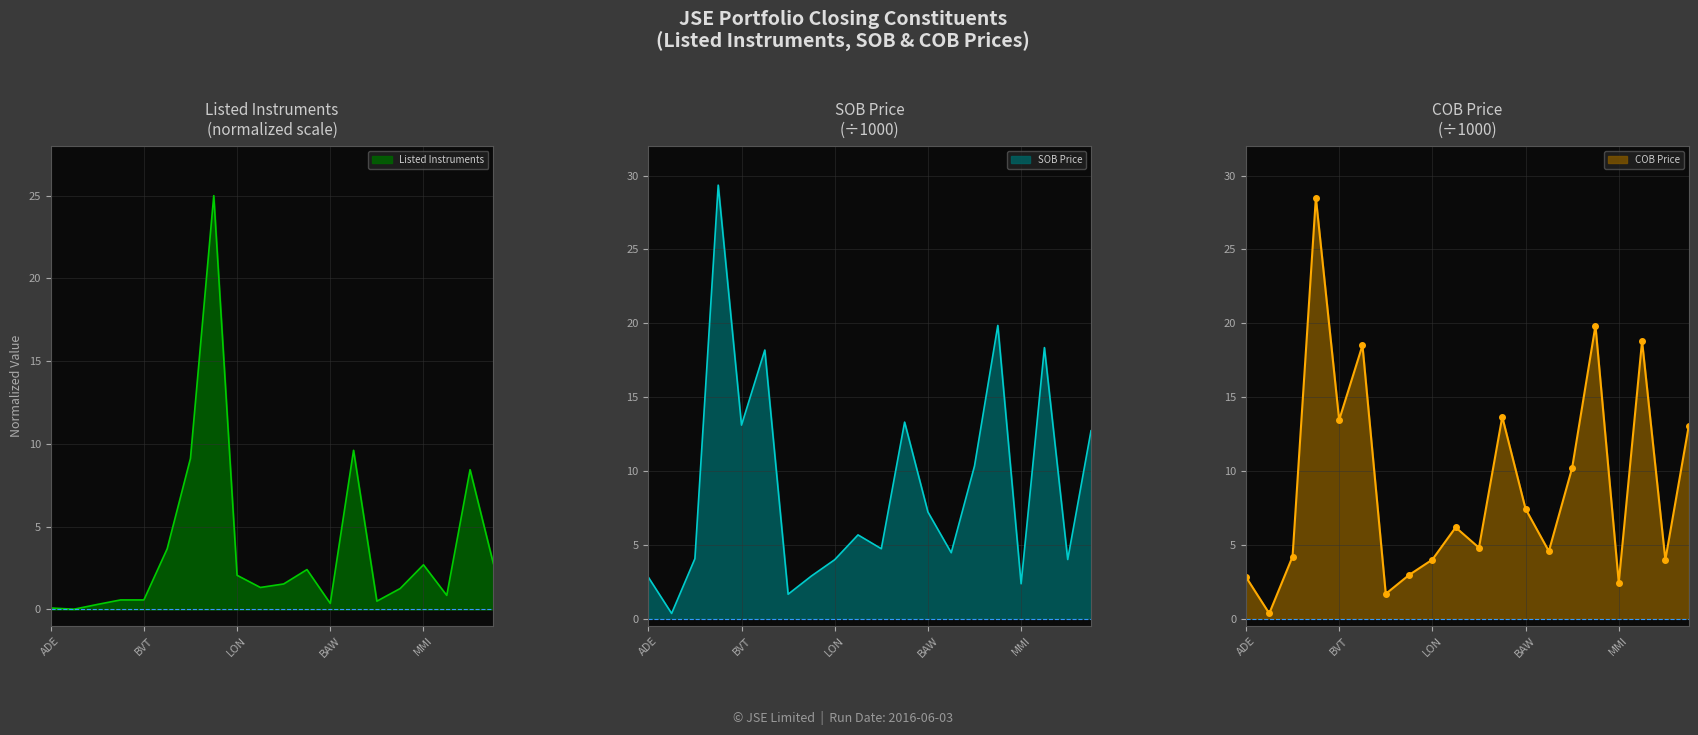

The Listed Instruments series shows 12.4 at OML. True or false?

False